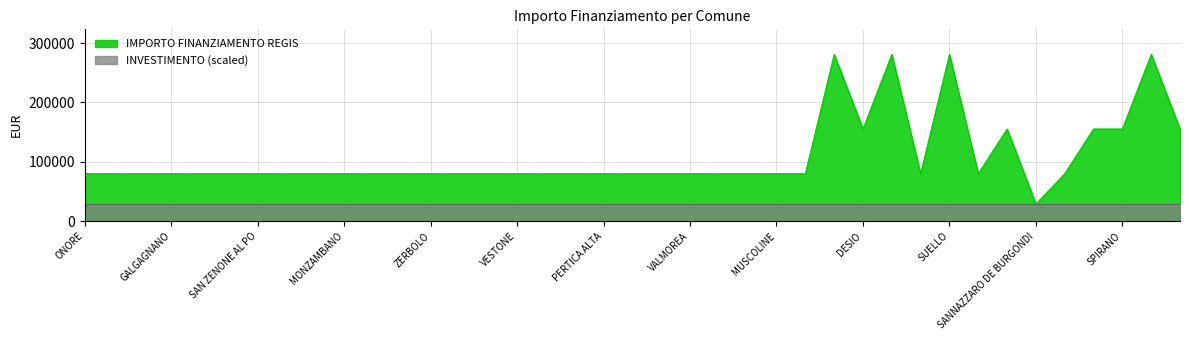

At which label does the data first exceed 79922?

ROMAGNESE